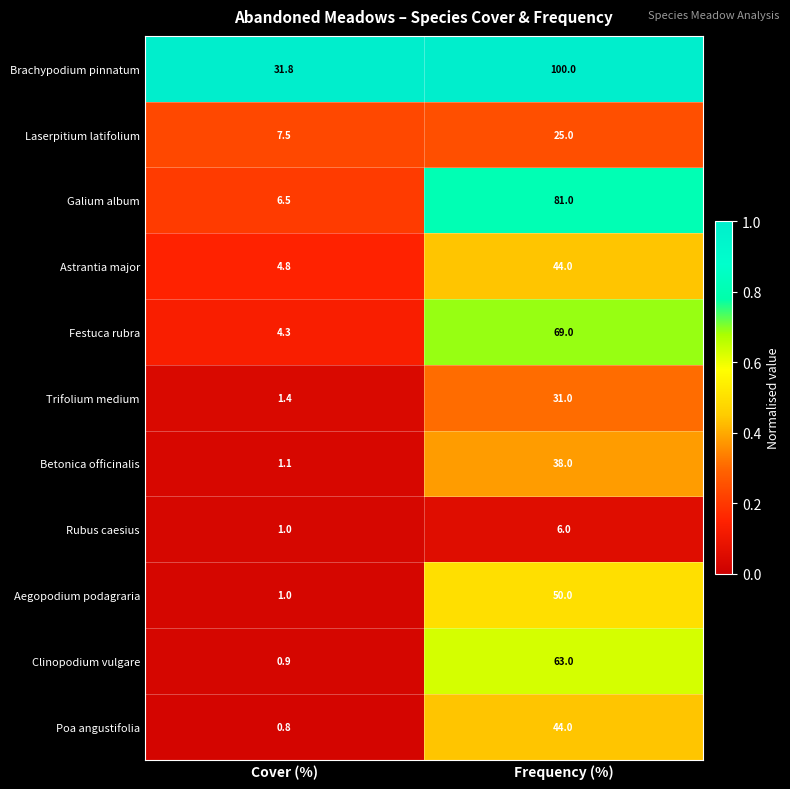

What is the difference between the highest and lowest values at Cover (%)?

31.0